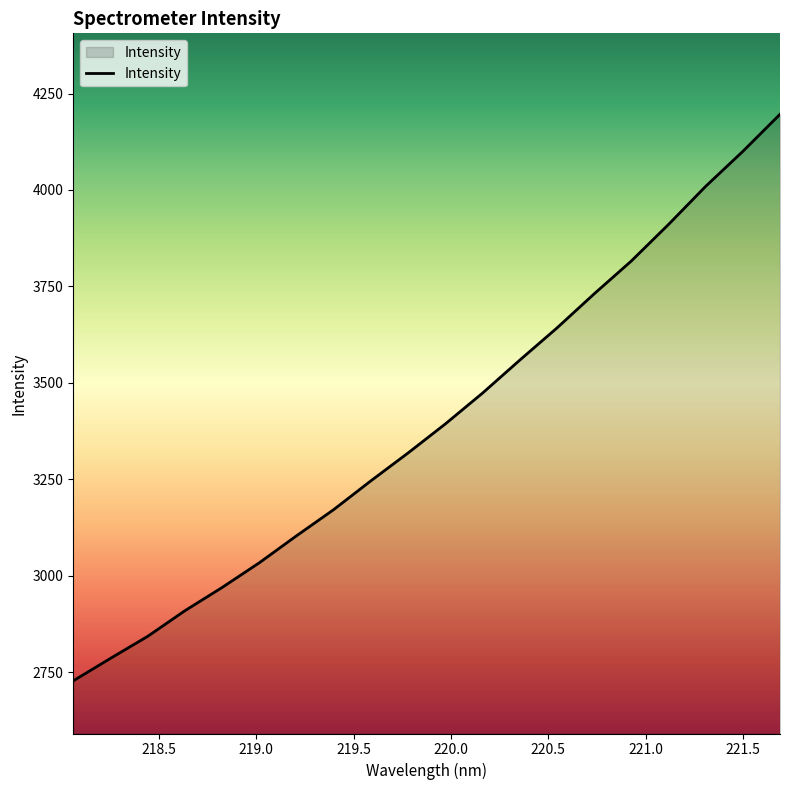

What is the maximum value shown in the chart?

4196.2